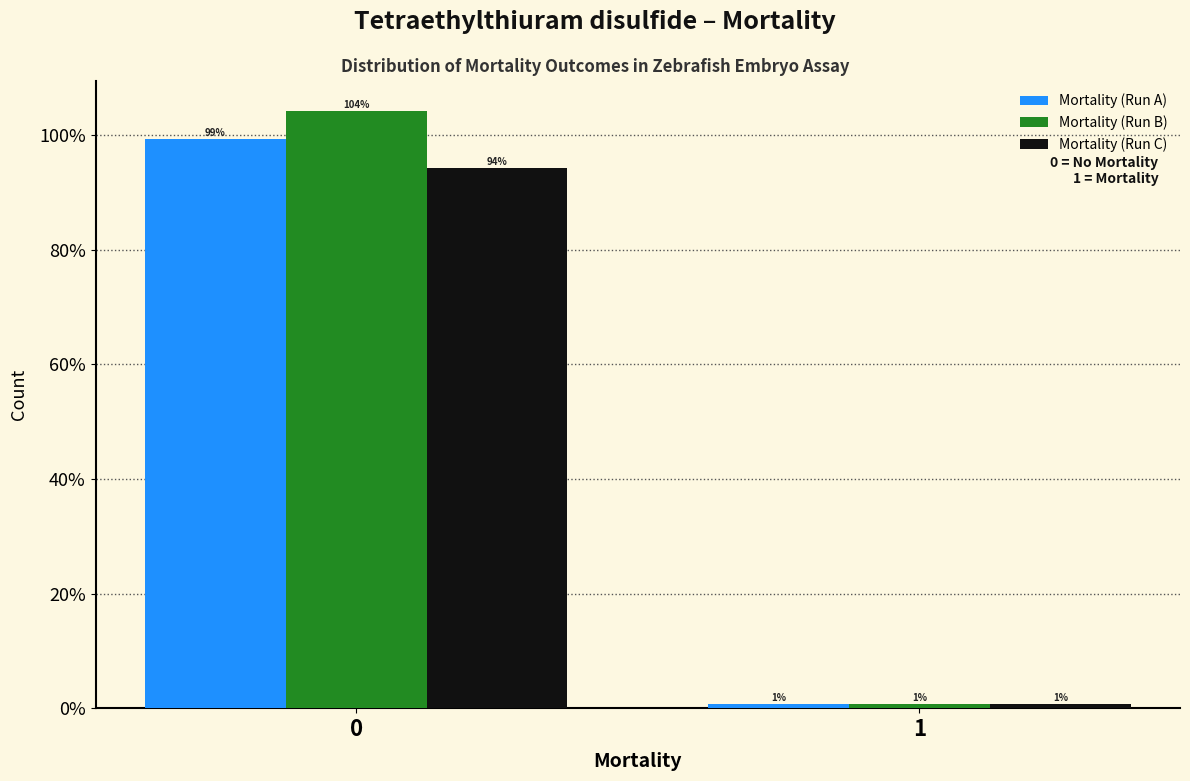

What are all the series names shown in the legend?

Mortality (Run A), Mortality (Run B), Mortality (Run C)